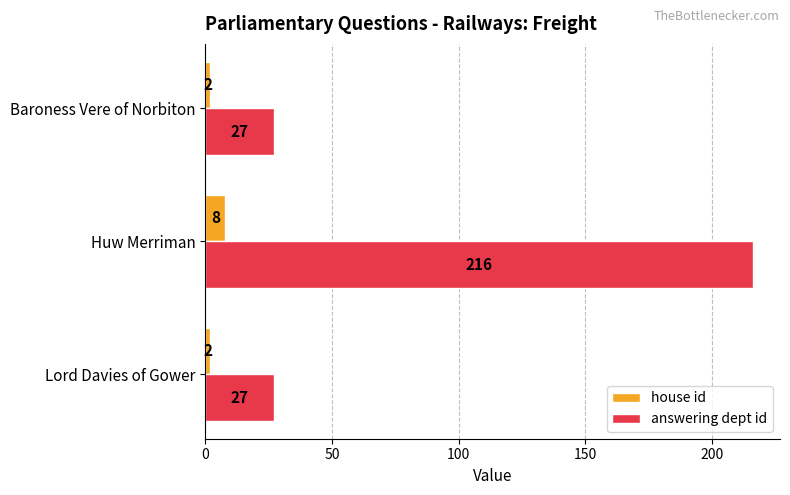

Rank the series by their maximum value, from highest to lowest.

answering dept id, house id